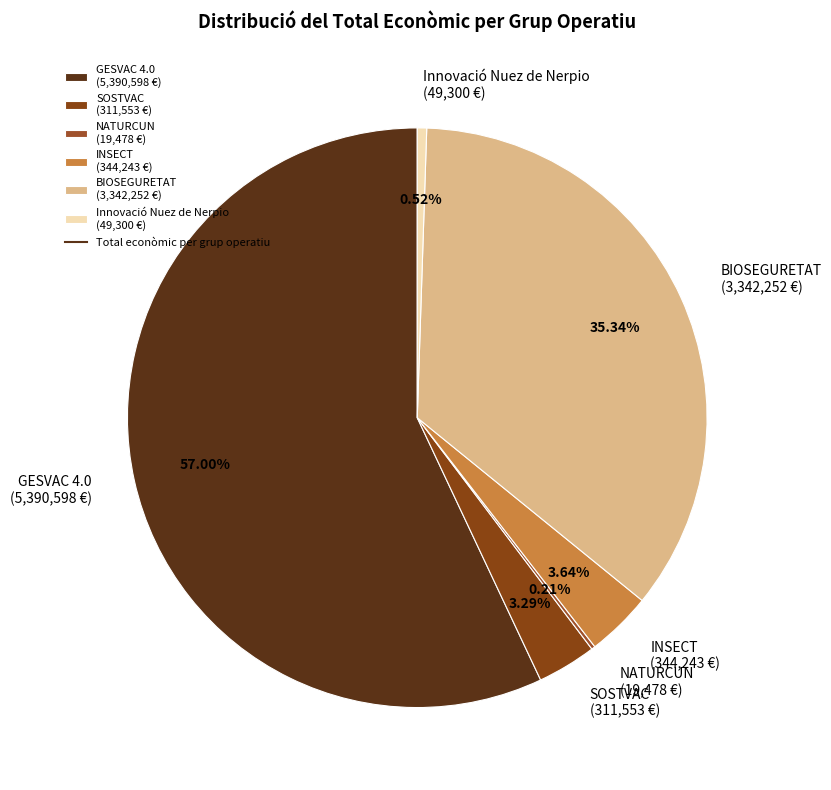

Does GESVAC 4.0 represent more than half of the total?

Yes